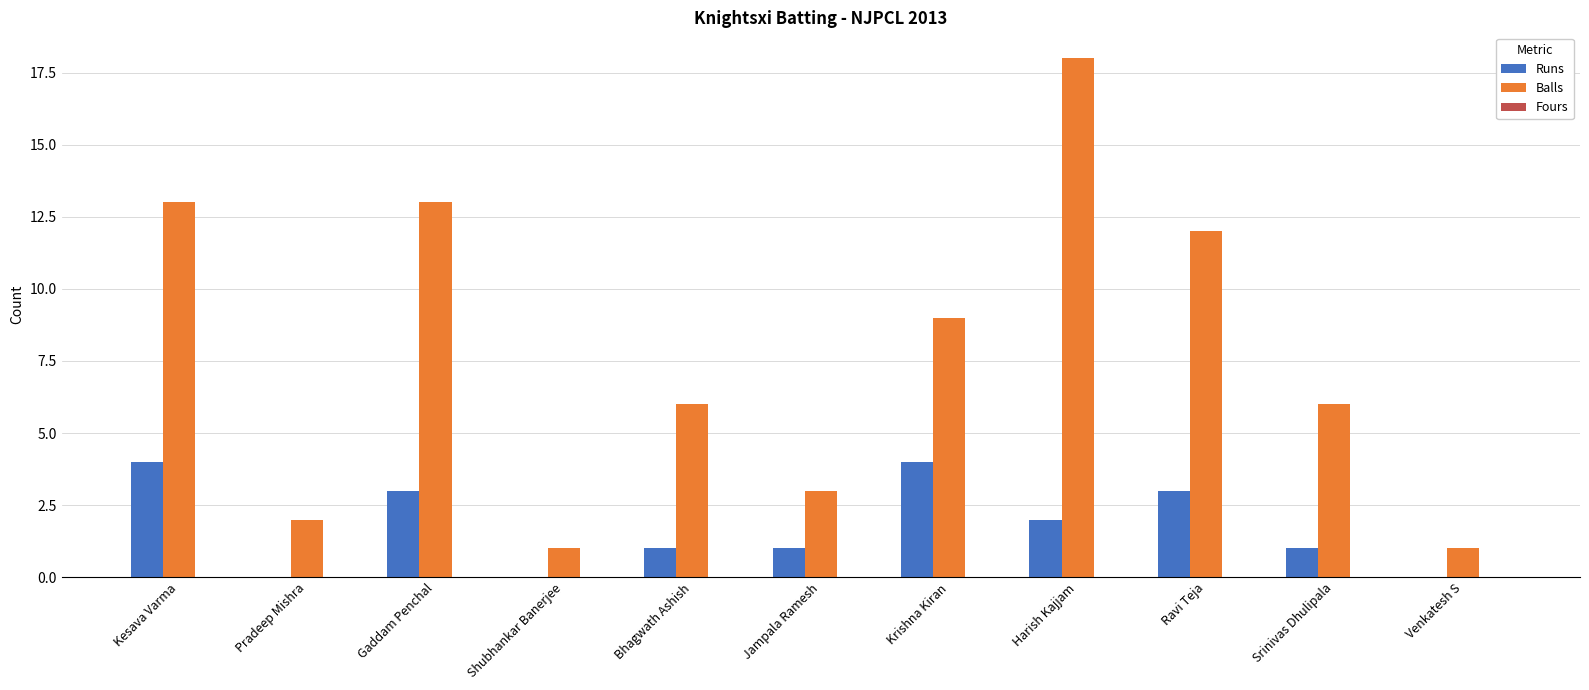

Between Bhagwath Ashish and Jampala Ramesh, which series saw the biggest shift?

Balls